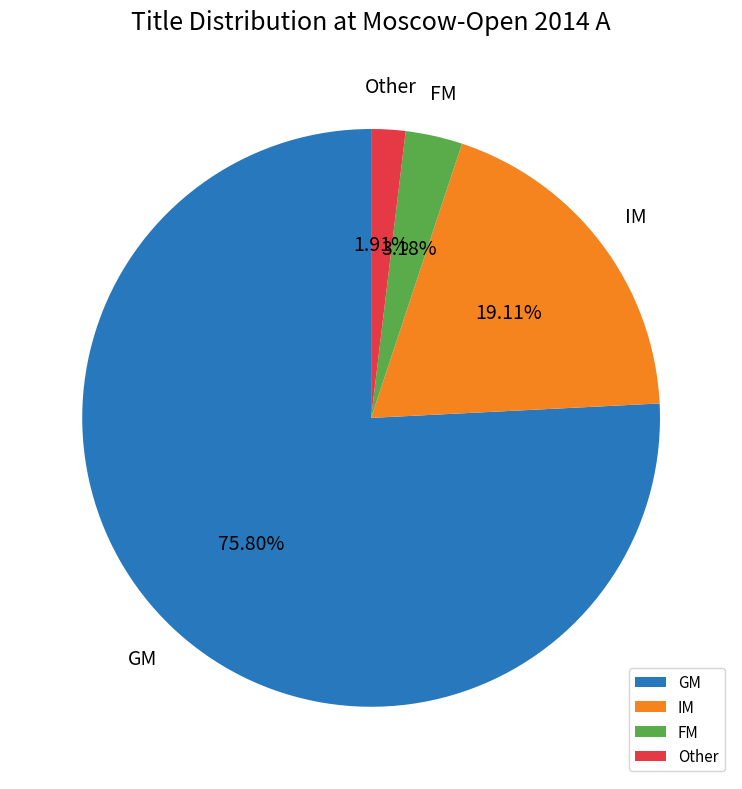

To the nearest percent, what portion does FM represent?

3%